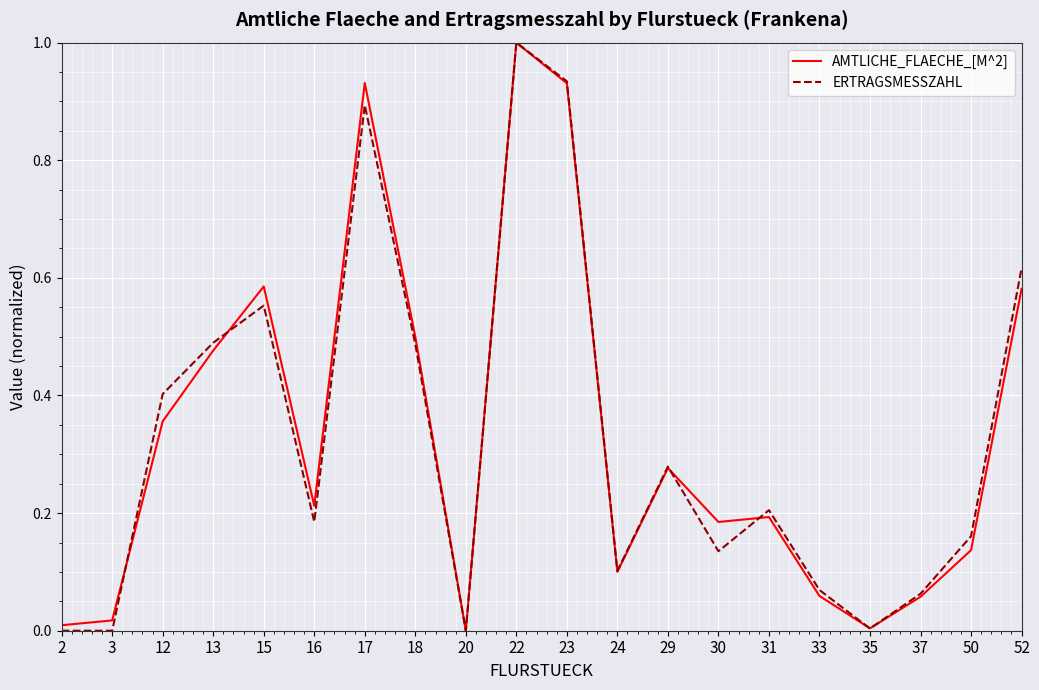

What is the greatest value displayed?

1.0